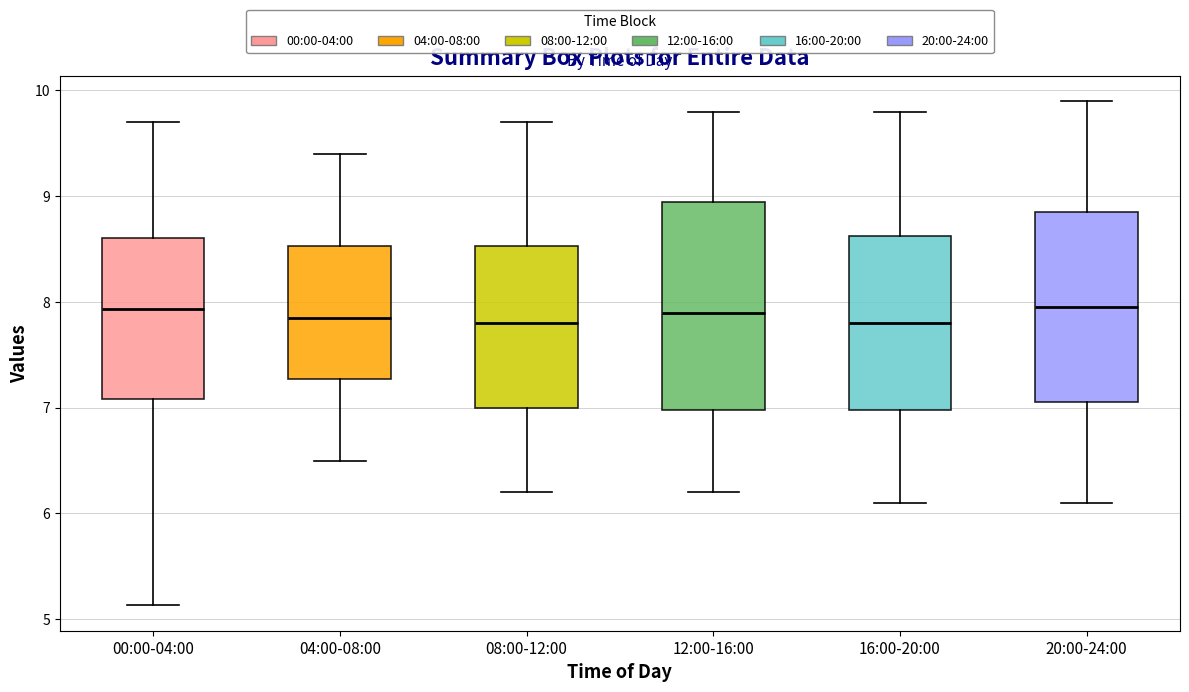

Where does the lower whisker of the box for 12:00-16:00 end on the y-axis? The values are not printed on the chart, so give them approximately, as read against the axis.

6.2